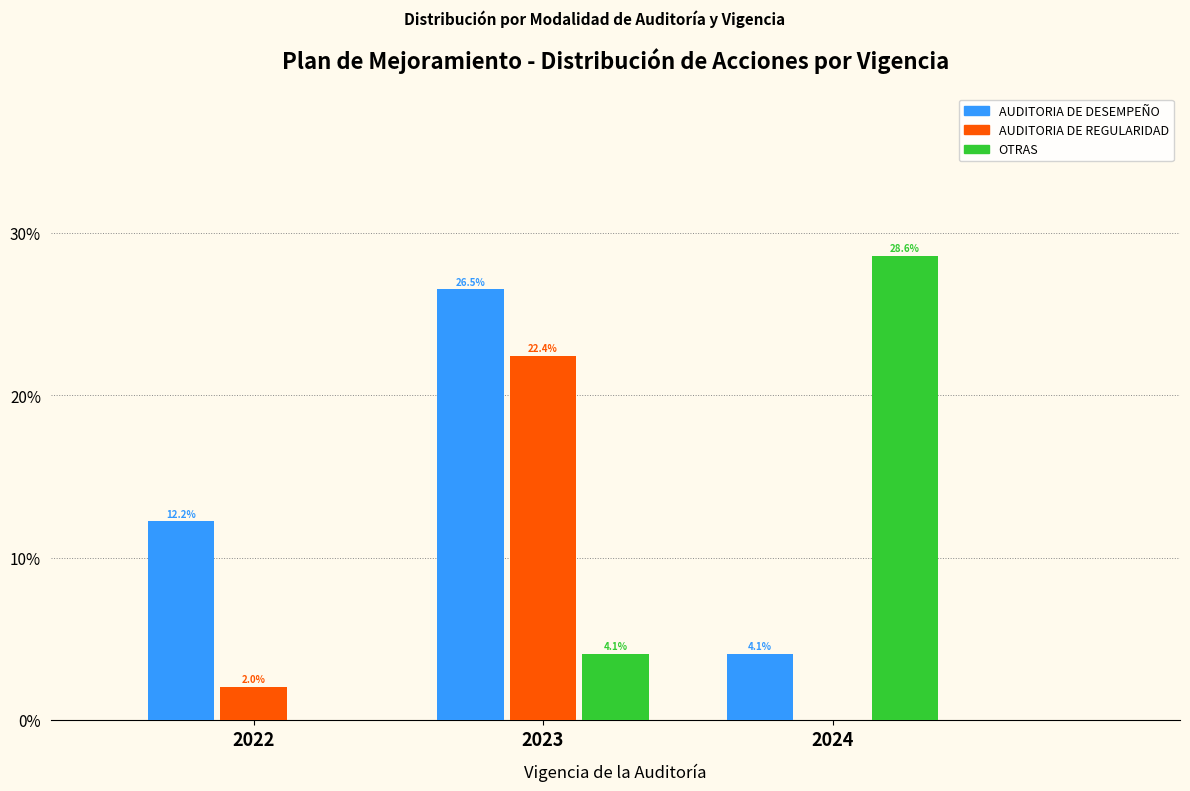

Reading left to right, what are all the values shown in this chart?

AUDITORIA DE DESEMPEÑO: 2022=12.2	2023=26.5	2024=4.1
AUDITORIA DE REGULARIDAD: 2022=2.0	2023=22.4	2024=0.0
OTRAS: 2022=0.0	2023=4.1	2024=28.6